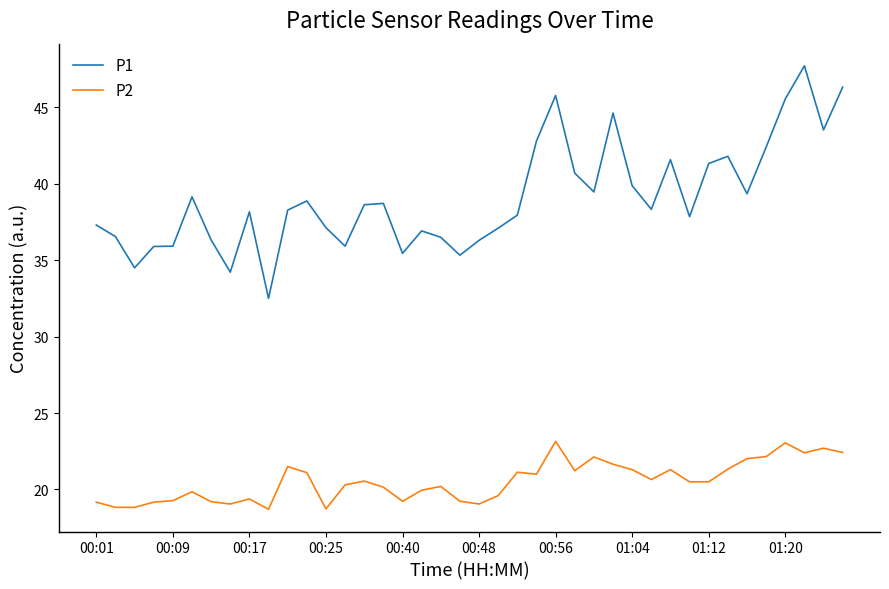

What is the difference between the maximum and minimum values in the P1 series?

15.2